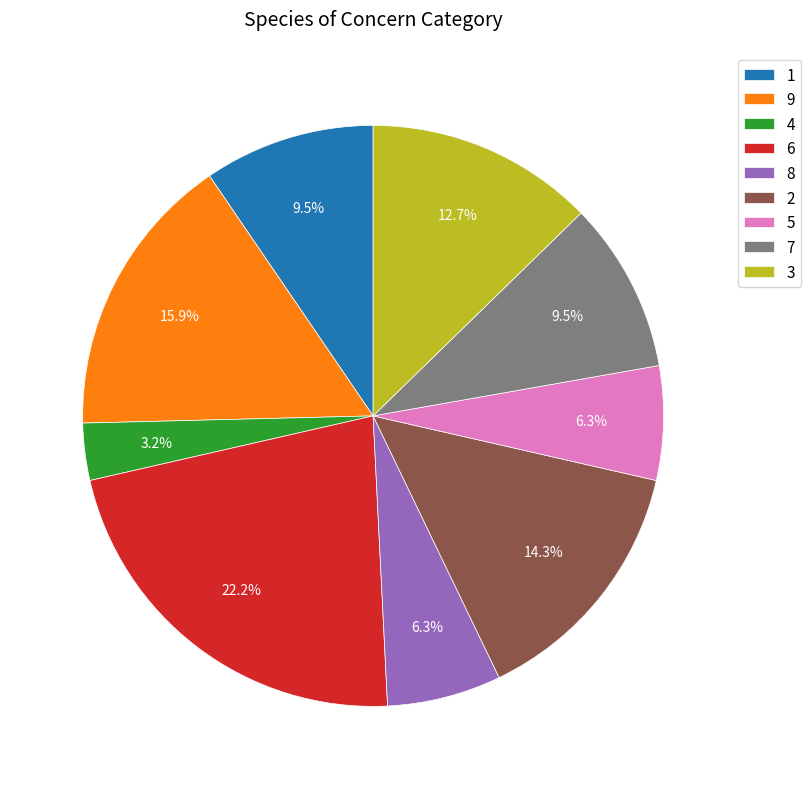

Is the sum of 7 and 3 greater than half?

No